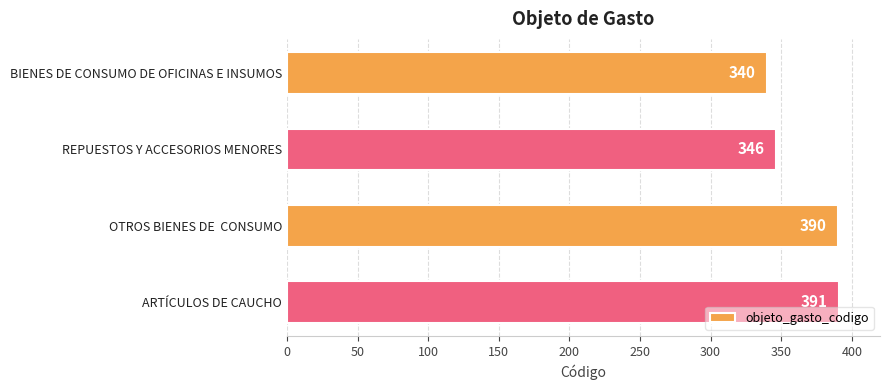

Does the chart contain any negative values?

No